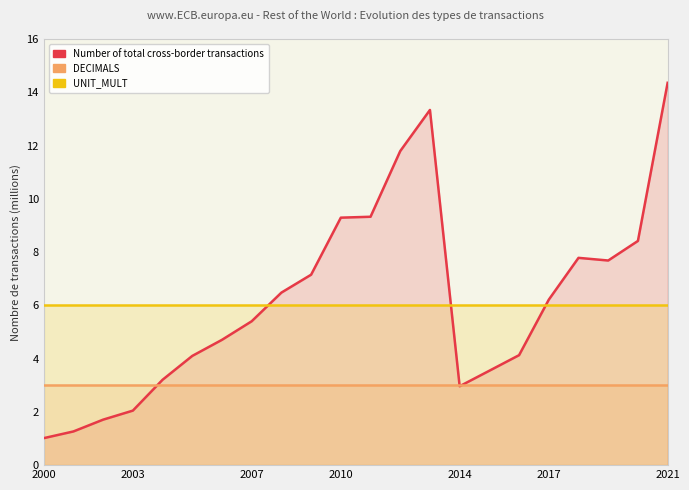

What is the average value of the Number of total cross-border transactions series?

6.2